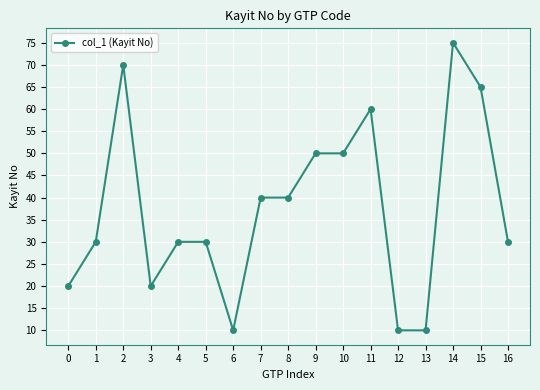

True or false: the data has more than 2 interior local peaks.

True